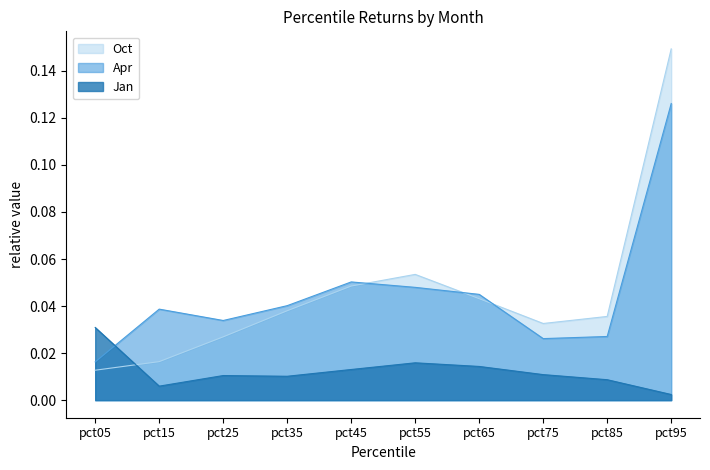

Count the number of data series in this chart.

3